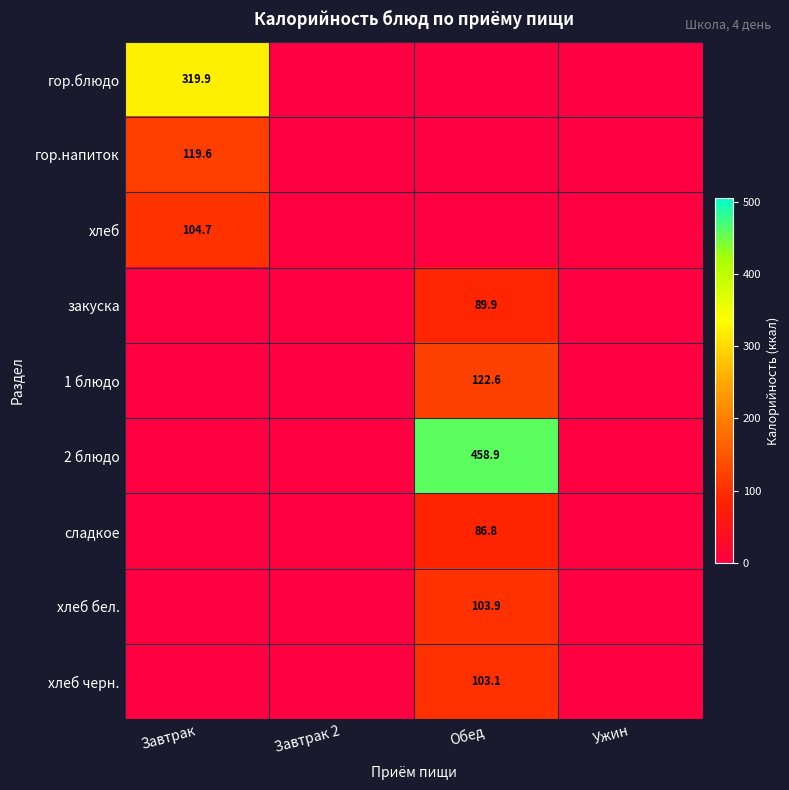

Is it true that хлеб черн. equals 155.6 at Обед?

False